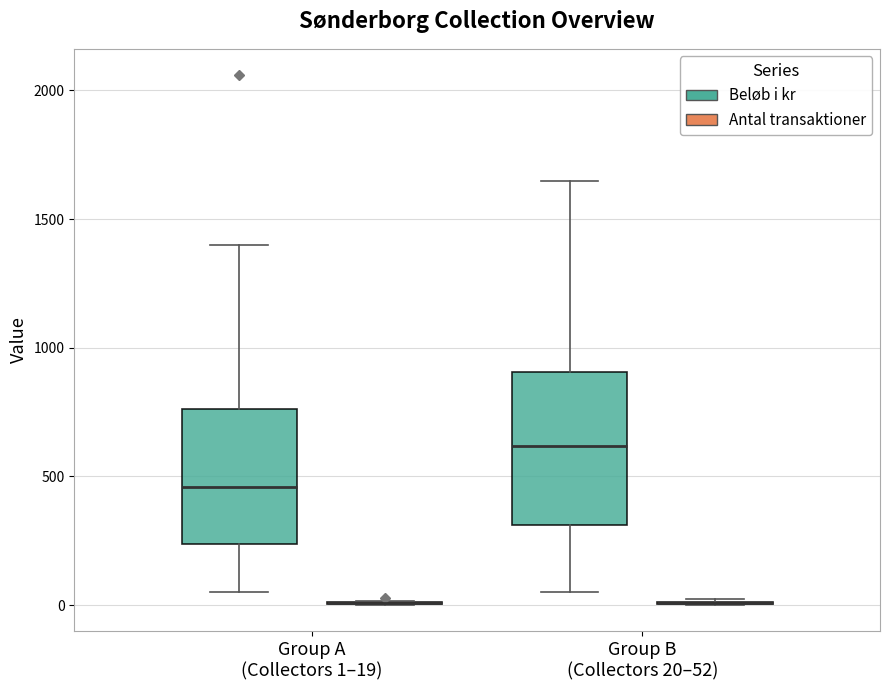

Comparing the boxes themselves (not the whiskers), which one is the tallest?

Group B (Collectors 20–52) (Beløb i kr)